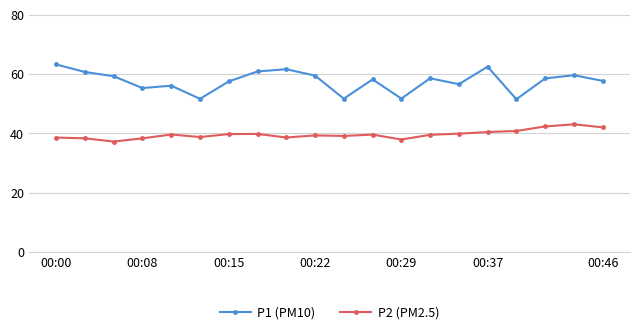

Which series has the largest total across all categories?

P1 (PM10)